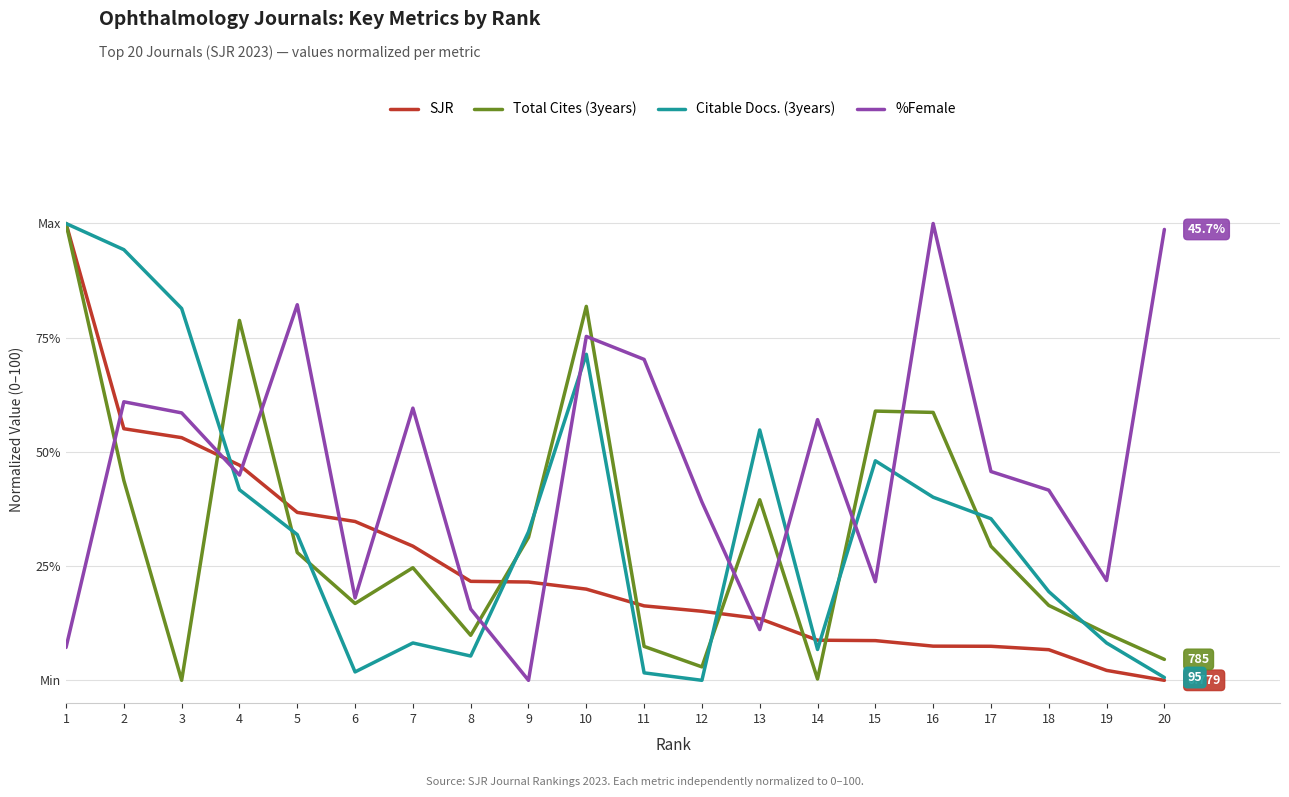

At which category does Total Cites (3years) reach its first local peak?

4